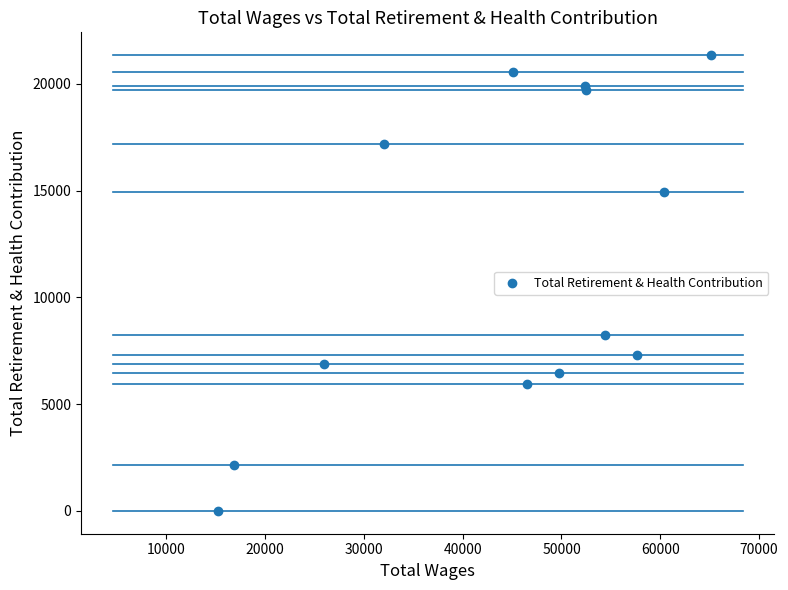

What Y value in the scatter plot is closest to 10670?

8232